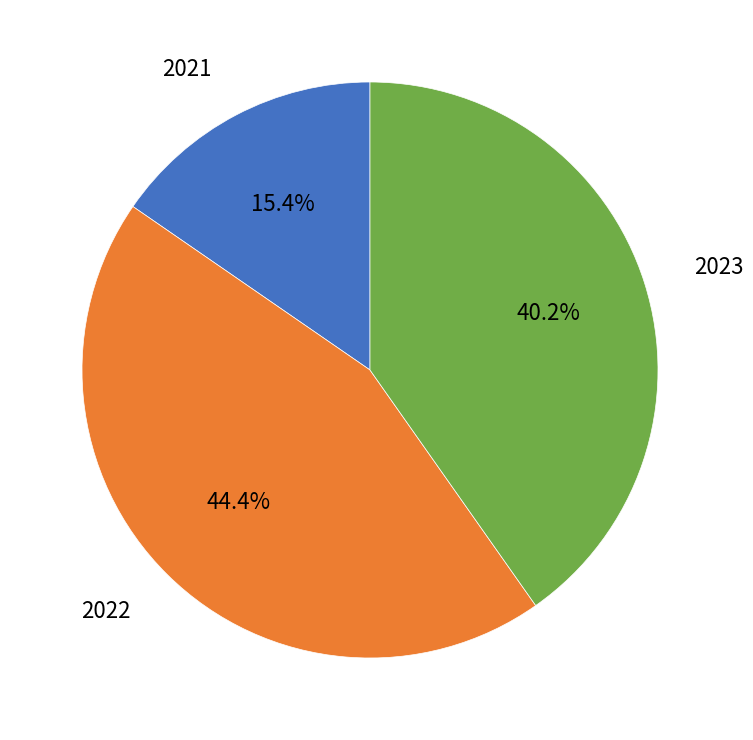

Do 2022 and 2021 together represent more than half of the pie?

Yes